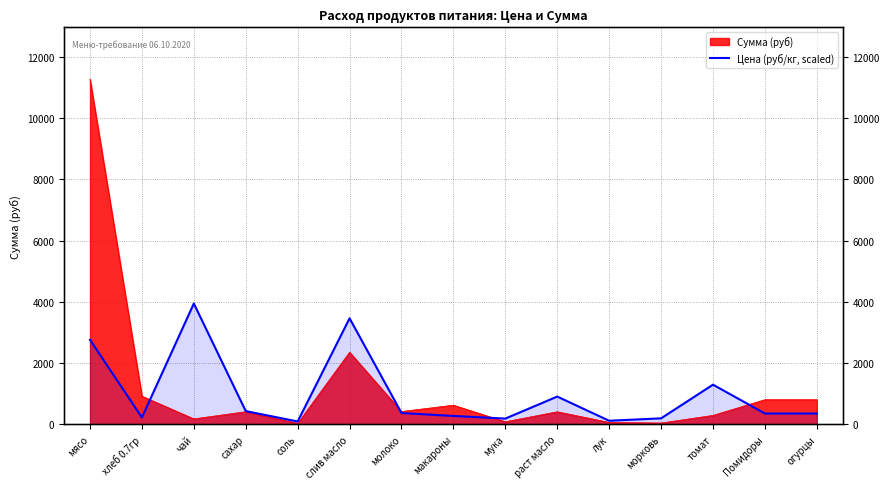

Does the chart have visible grid lines?

Yes